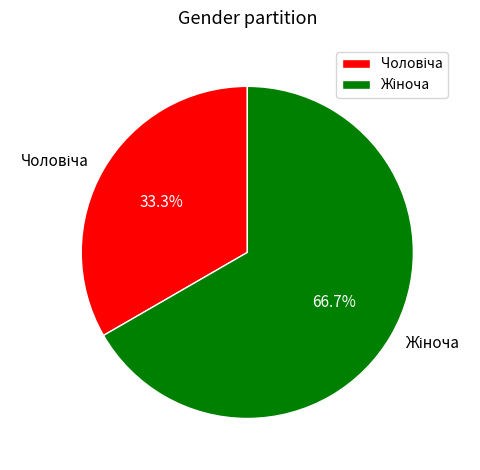

To the nearest percent, what is the average slice percentage?

50%